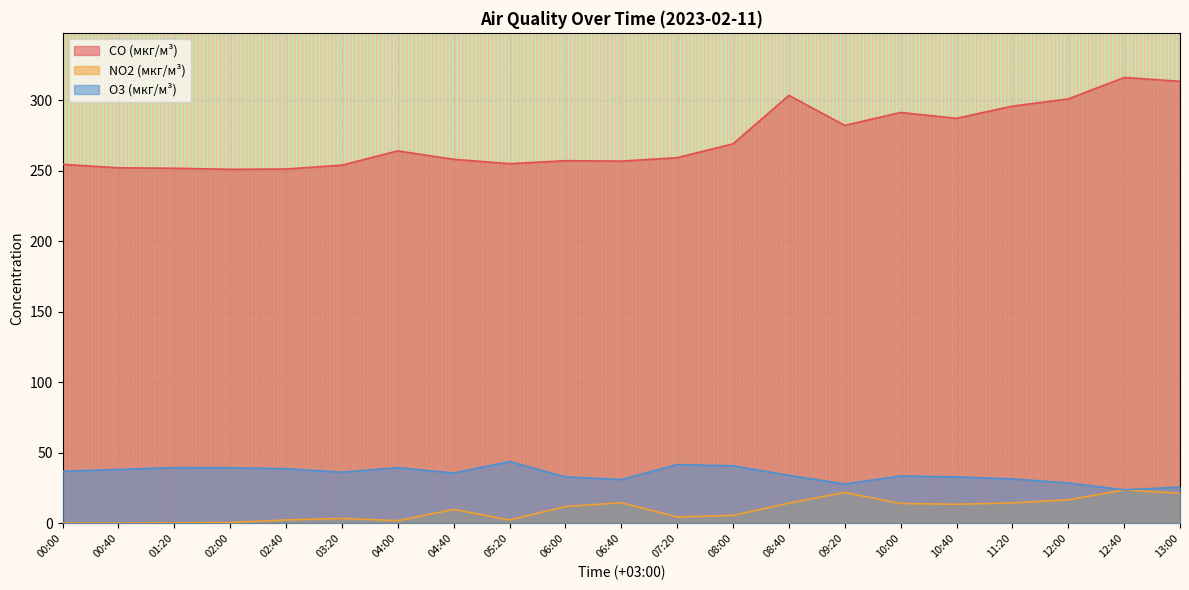

Is it true that O3 (мкг/м³) equals 28.6 at 12:00?

True